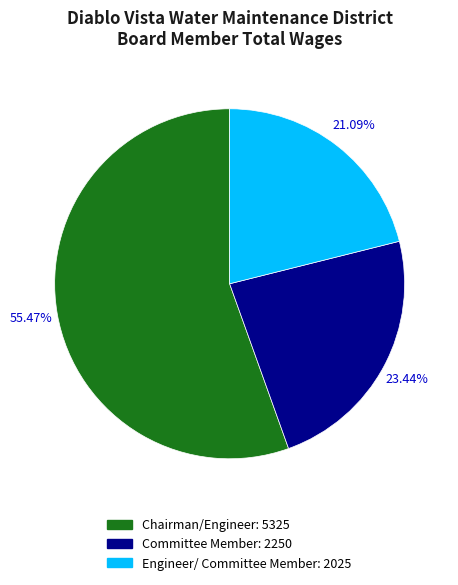

Which category has the biggest portion of the pie?

Chairman/Engineer